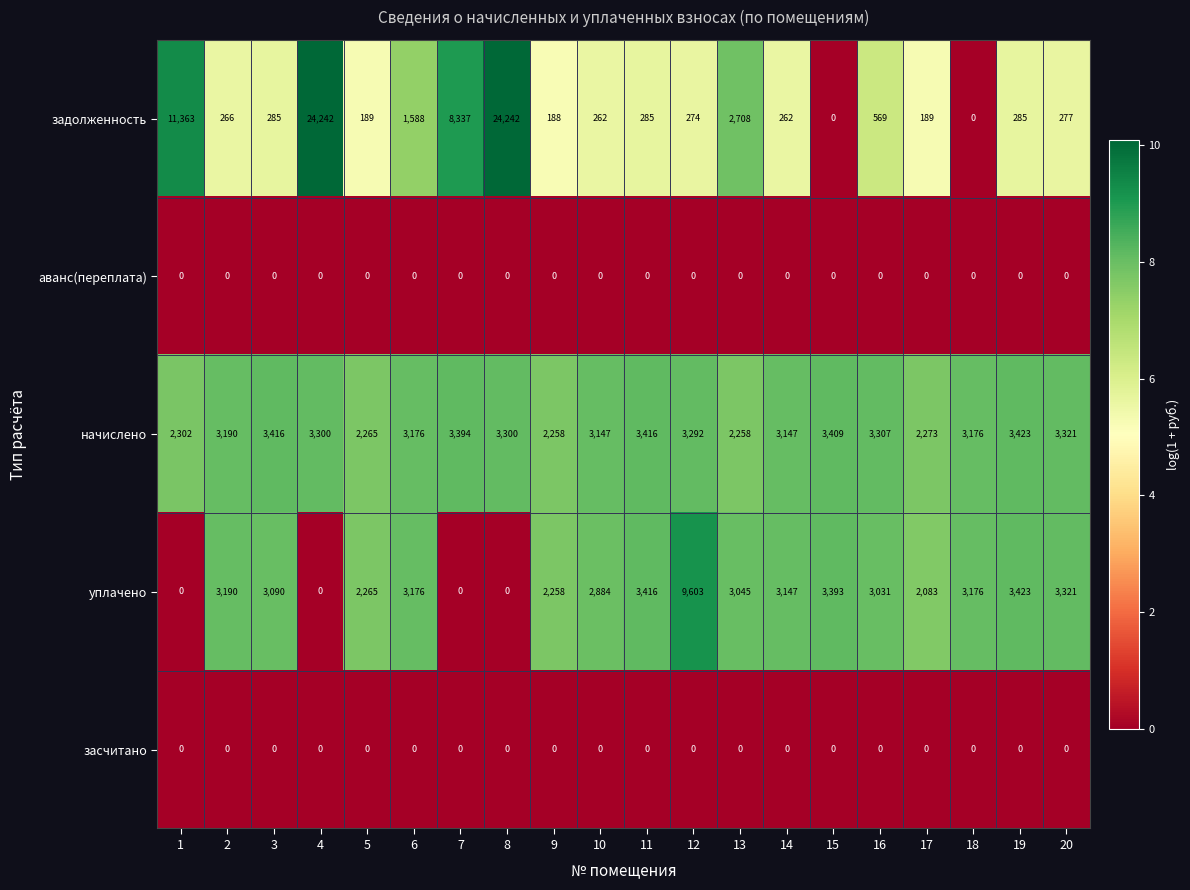

What is the sum of the уплачено values at 12 and 2?

12793